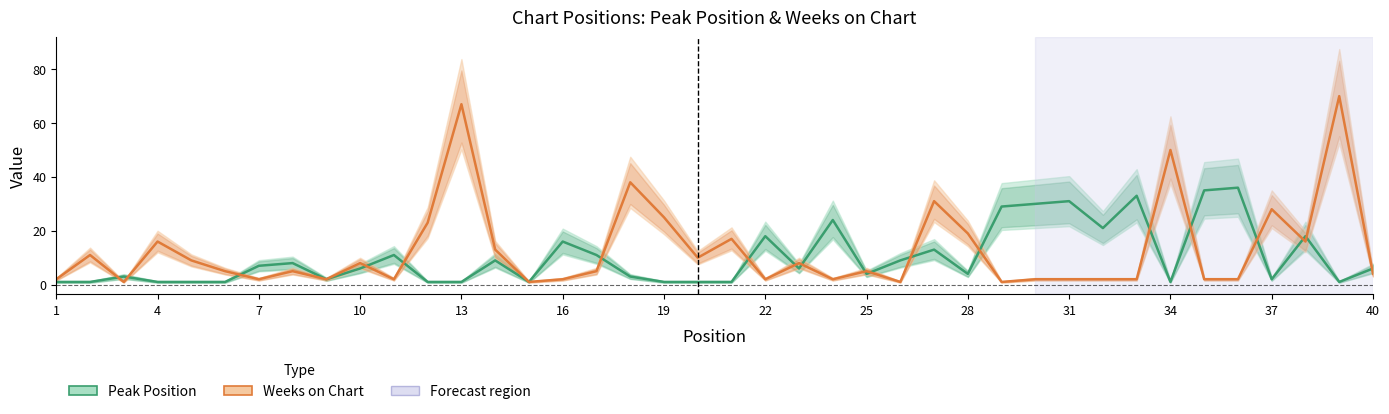

Which series has the widest spread of values?

Weeks on Chart